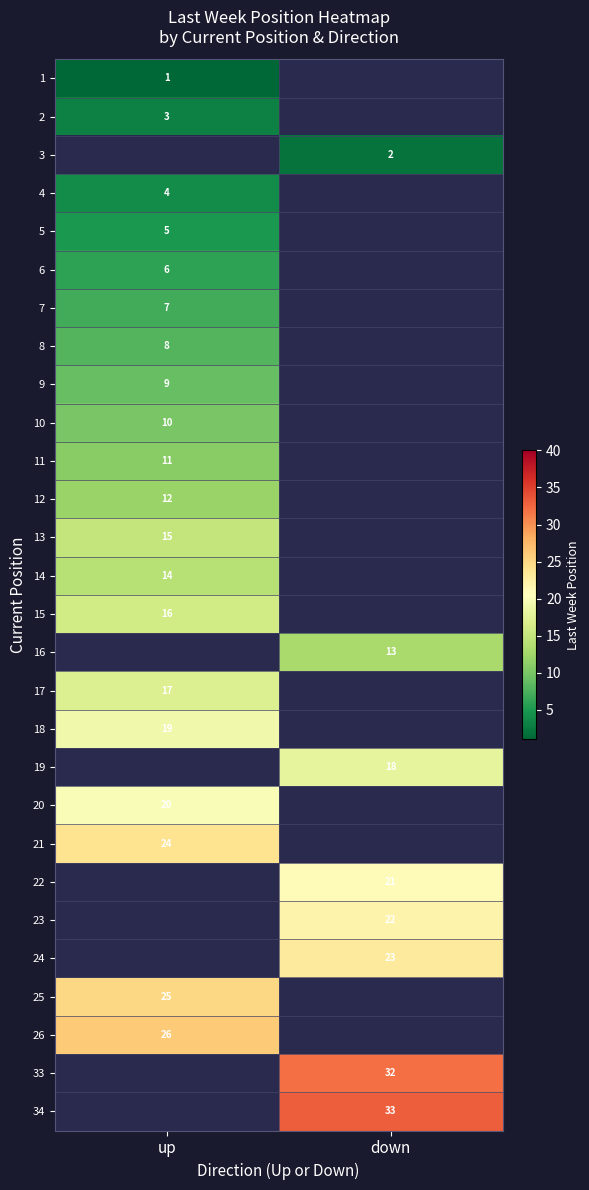

Is the value of 17 at up greater than the value of 11 at up?

Yes